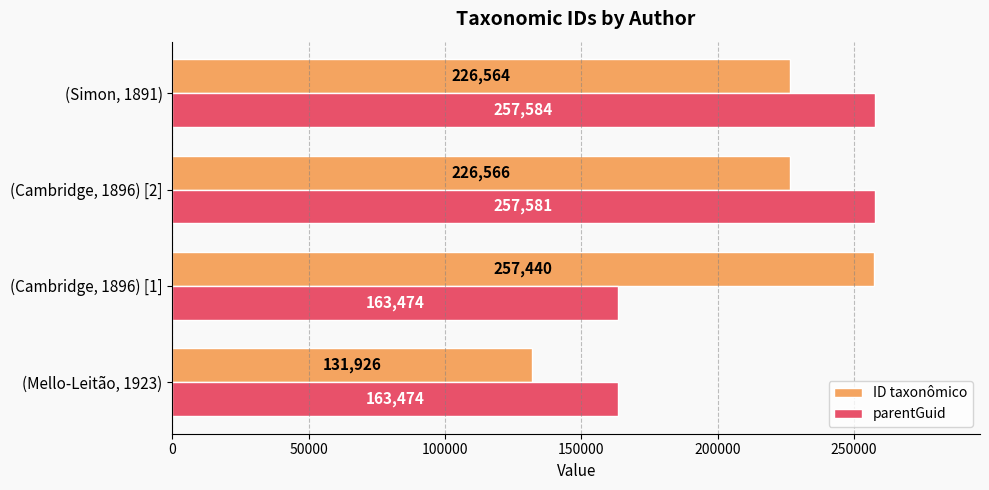

Rank the series by their average value, from highest to lowest.

ID taxonômico, parentGuid